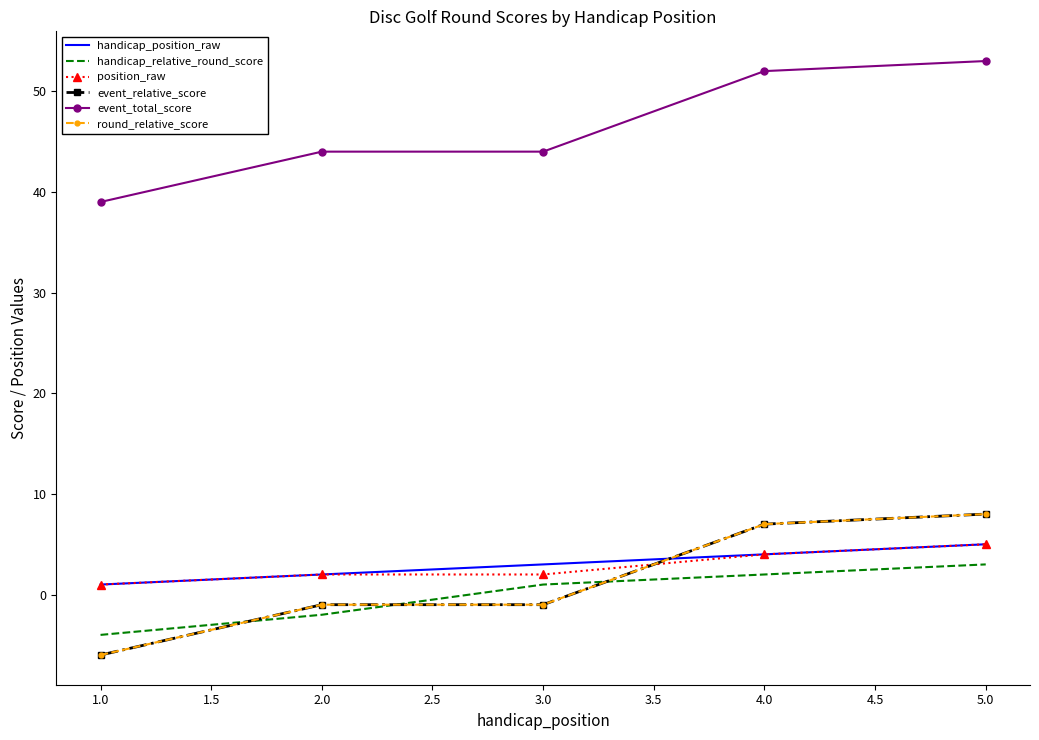

Which series has the widest spread of values?

event_relative_score